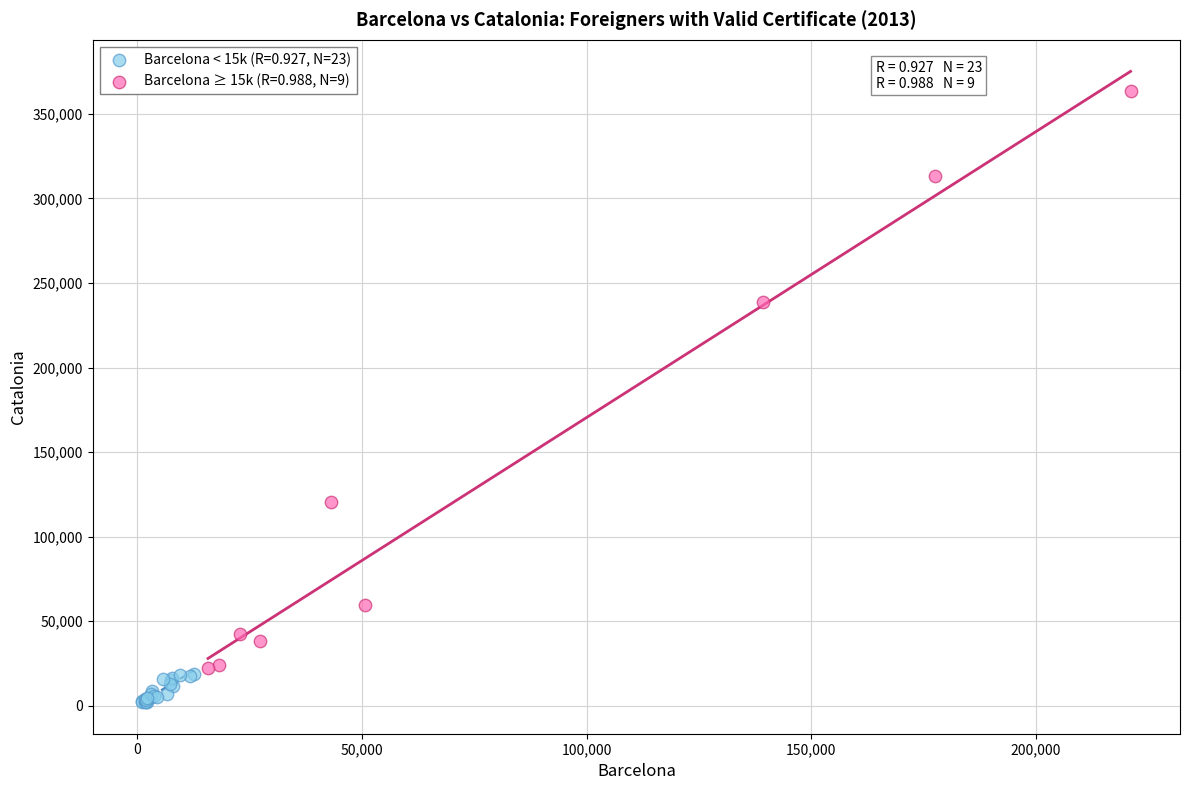

What are all the series names shown in the legend?

Barcelona < 15k (R=0.927, N=23), Barcelona ≥ 15k (R=0.988, N=9)